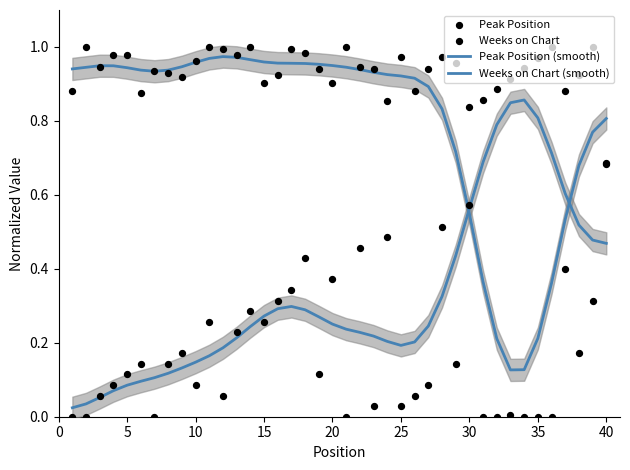

At how many categories does at least one series exceed 0?

40